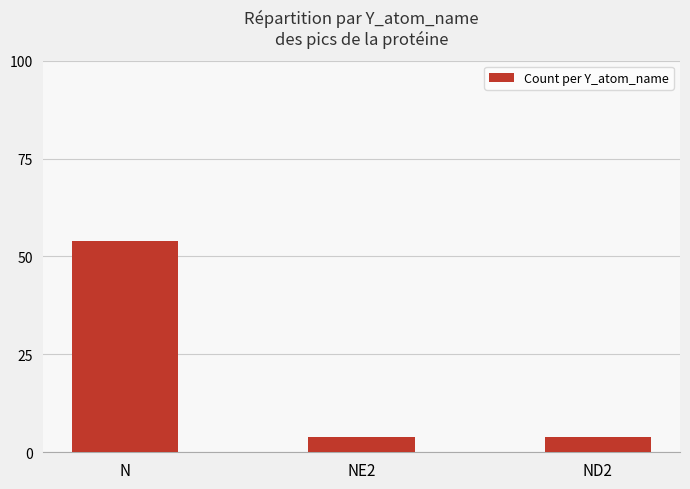

What is the approximate value at NE2, to the nearest 5?

5